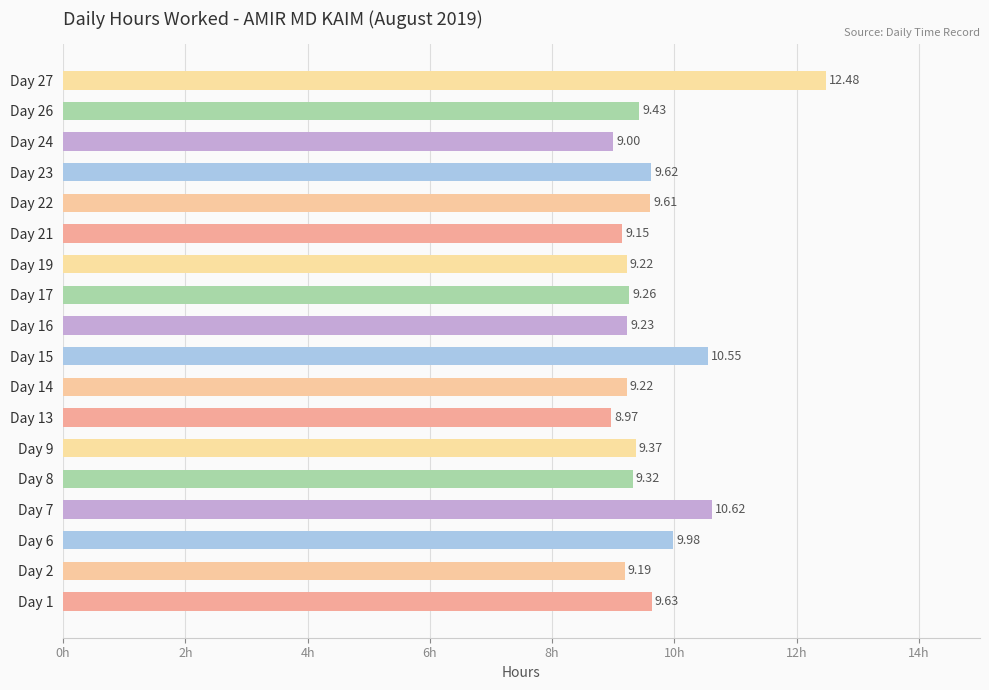

What is the minimum value shown in the chart?

9.0